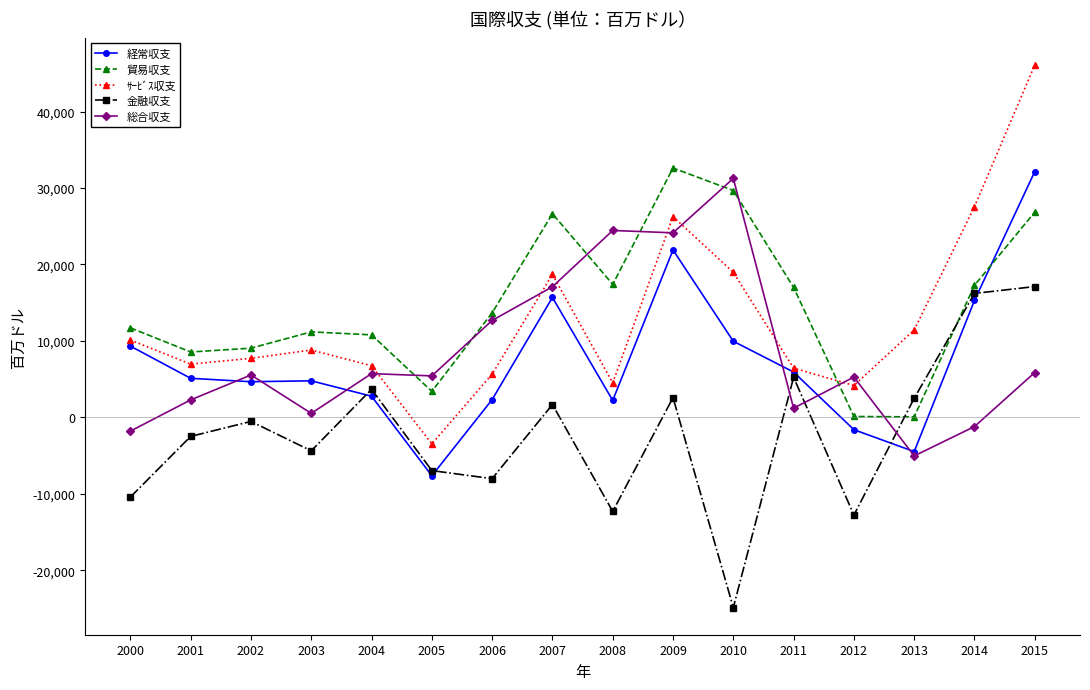

Which label corresponds to the smallest value in the chart?

2010